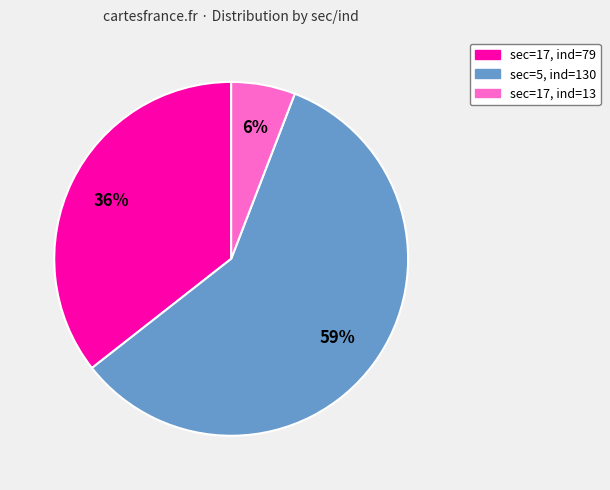

Is it true that sec=17, ind=13 is 13% of the pie?

False